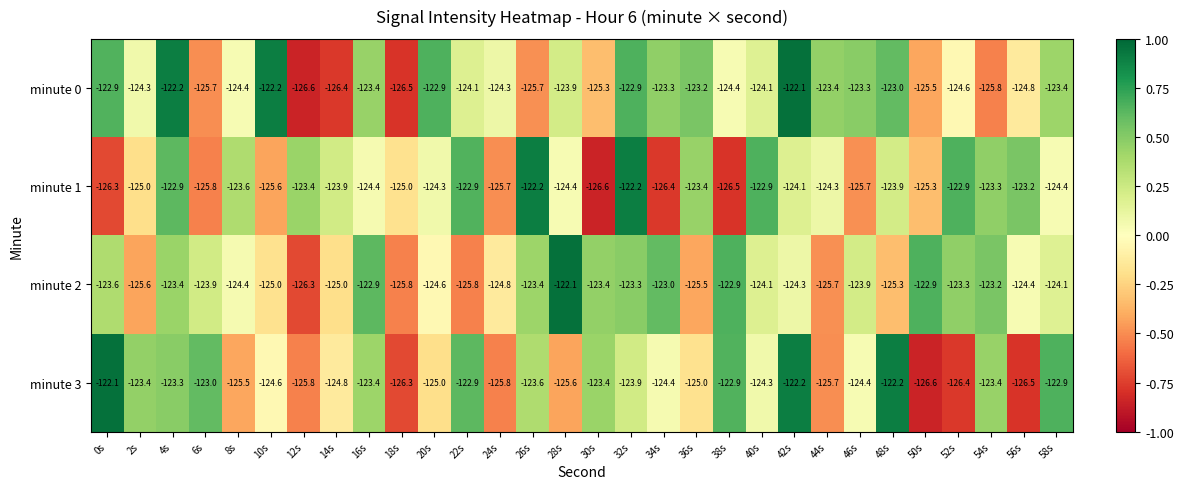

How many distinct data groups are displayed?

4